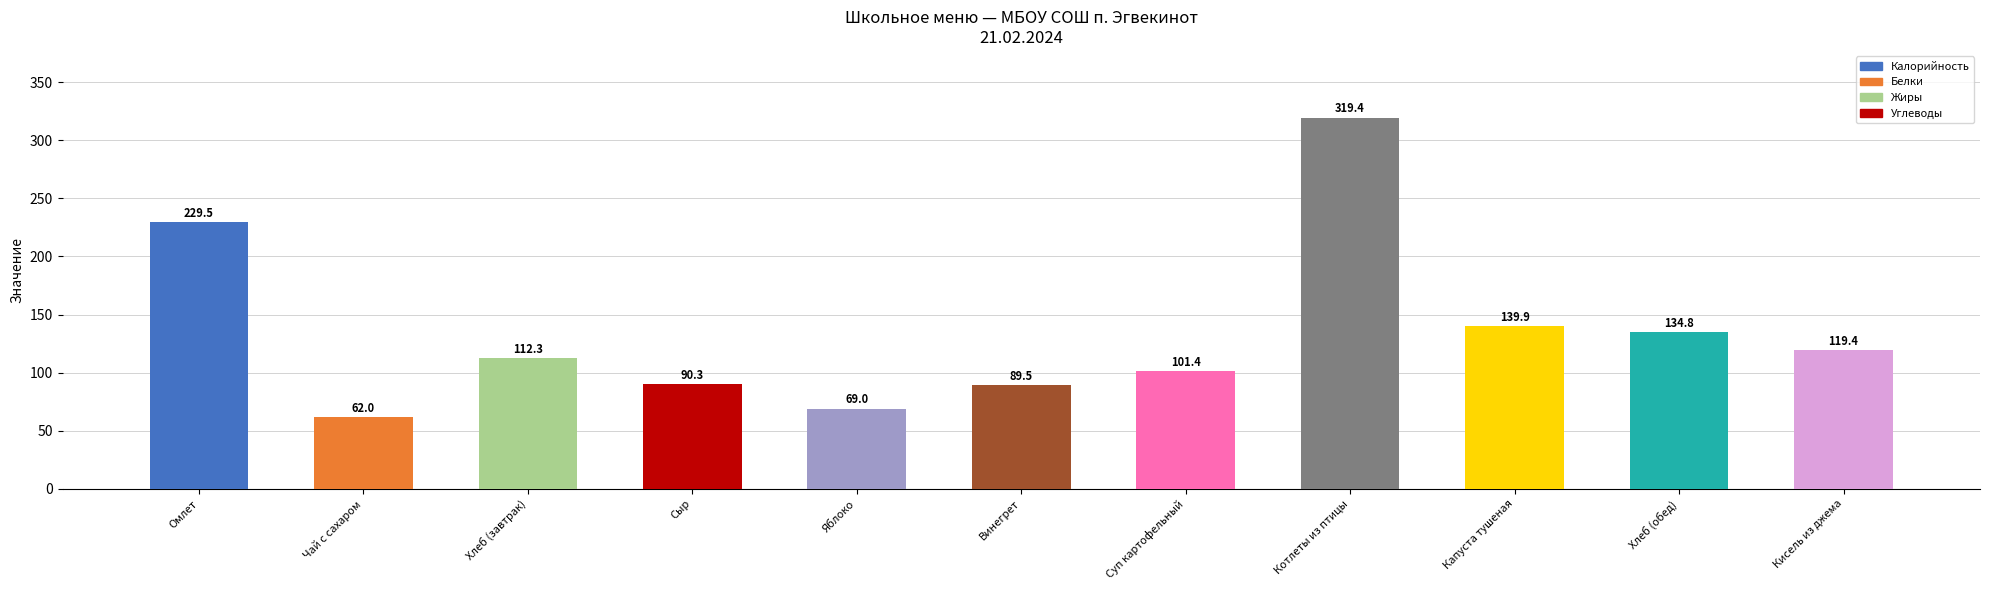

Count the number of data series in this chart.

1